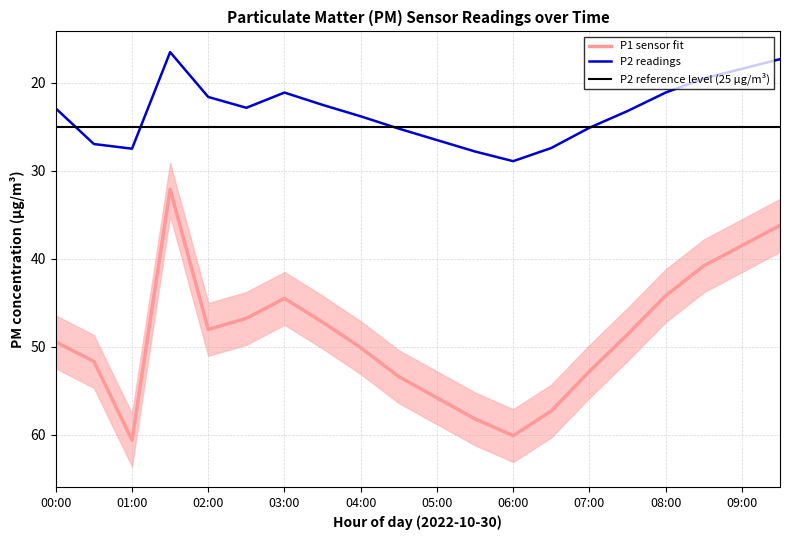

Does the chart display data point markers on the line(s)?

No